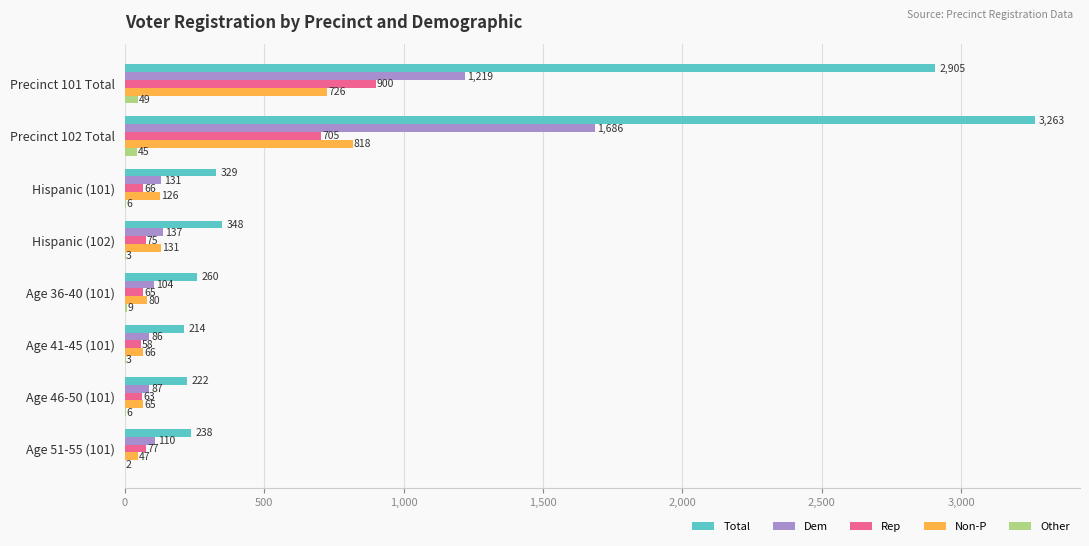

Count the number of categories in the chart.

8